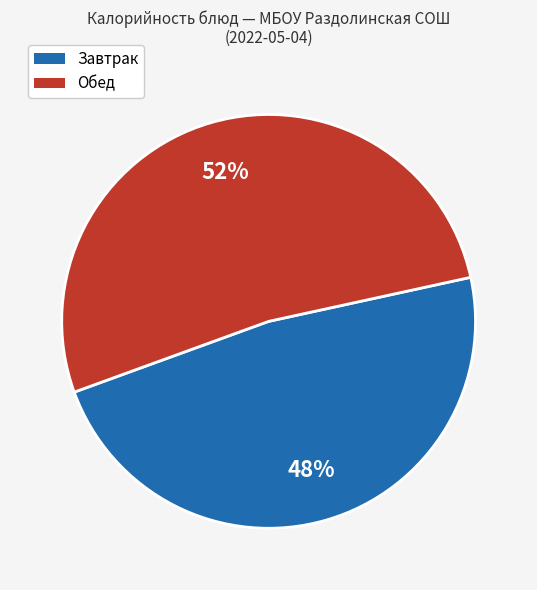

To the nearest percent, what is the difference between the largest and smallest slice percentages?

4%